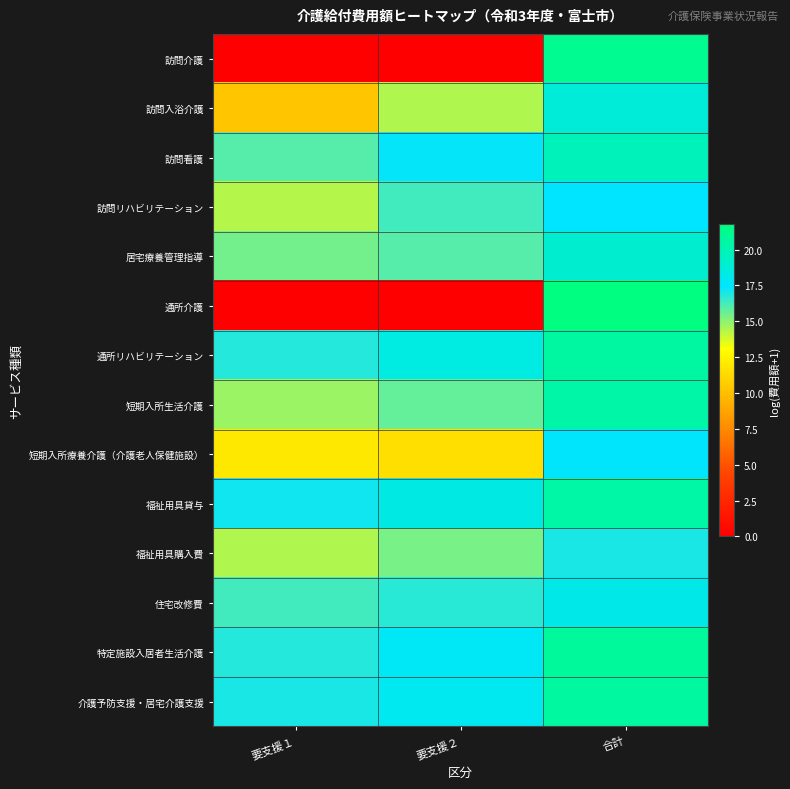

What is the spread (max minus min) of values at 要支援２?

18.4